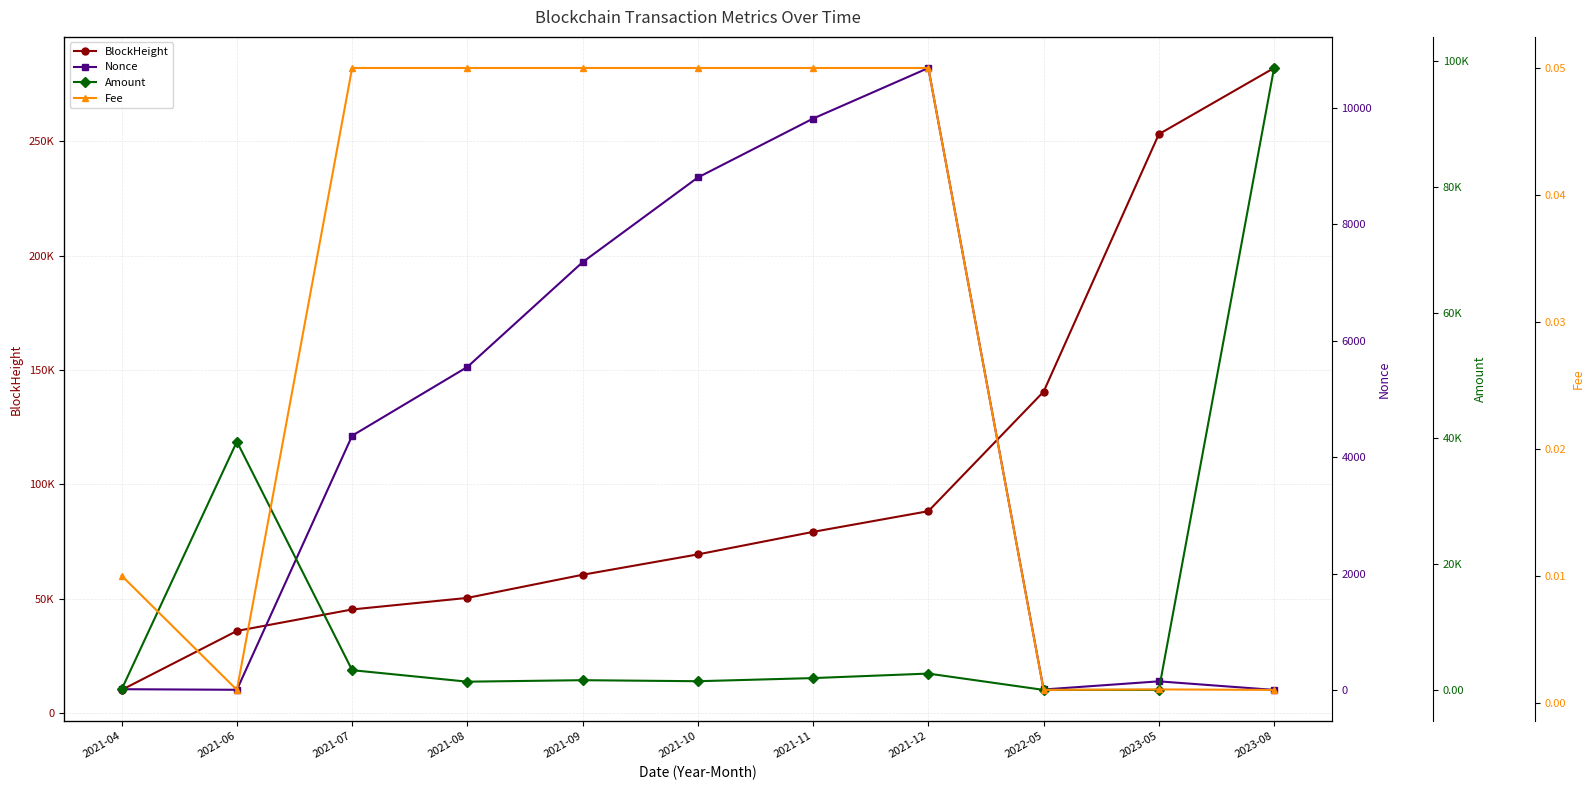

What value does the Nonce series have at 2023-05?

148.0